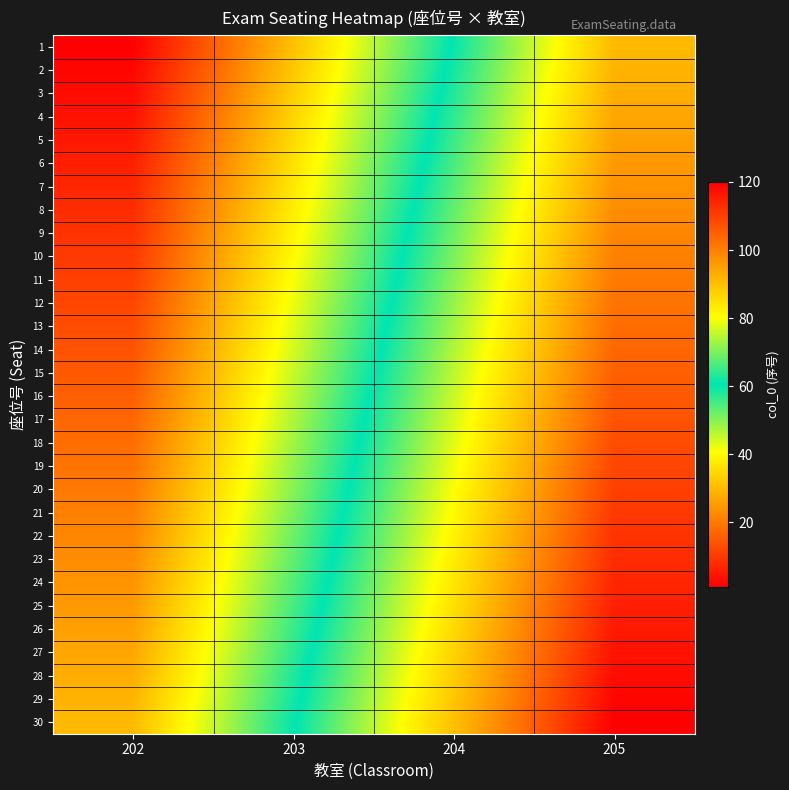

What is the difference between the highest and lowest values at 202?

29